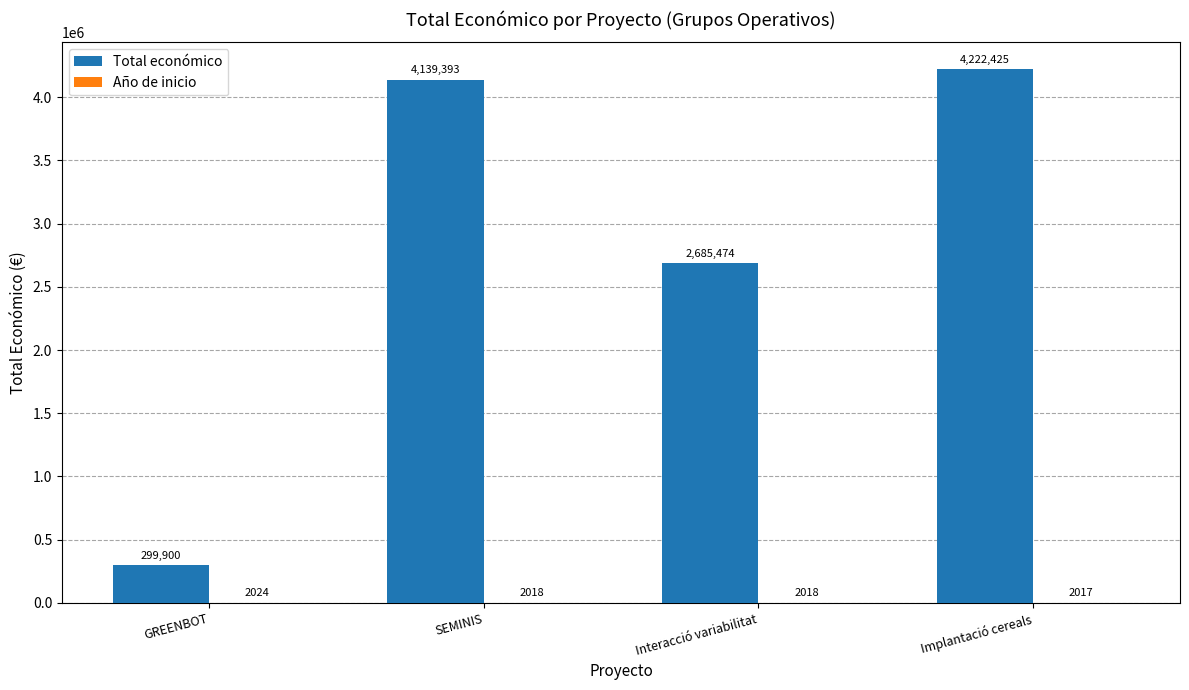

What is the maximum value for Total económico?

4222425